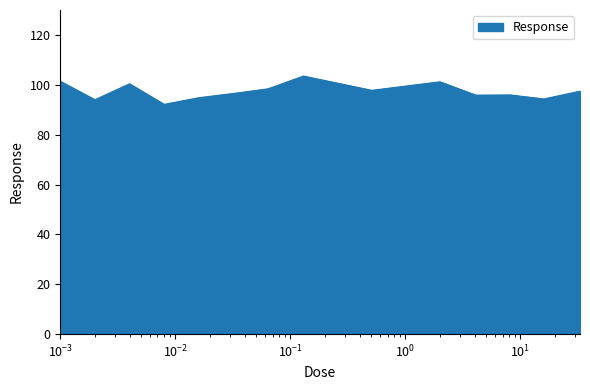

What is the smallest value displayed?

92.2